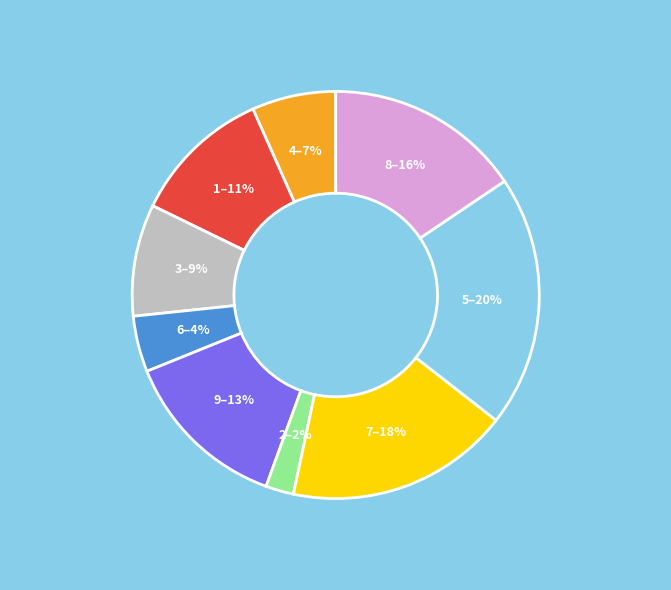

How many slices are in this pie chart?

9